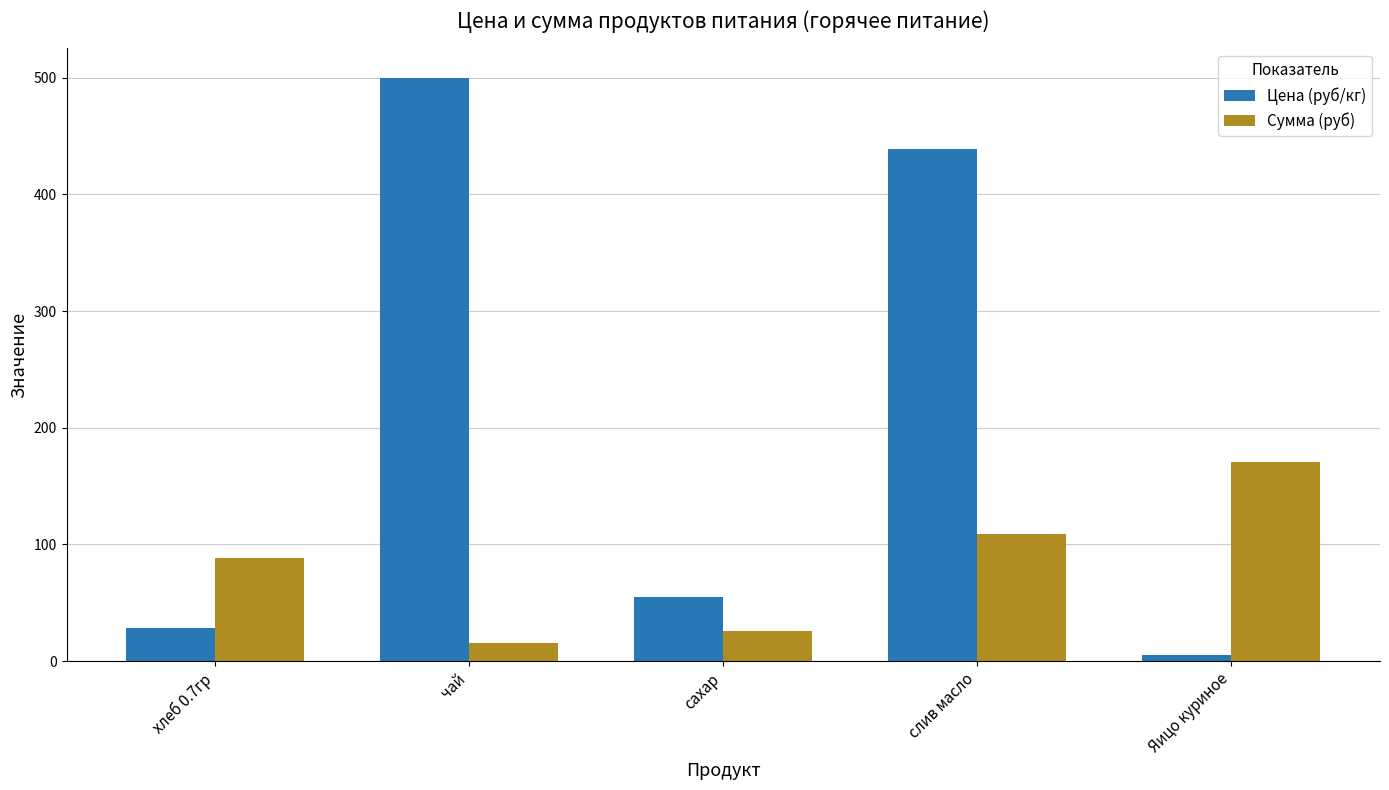

Rank the series at сахар from highest to lowest value.

Цена (руб/кг), Сумма (руб)